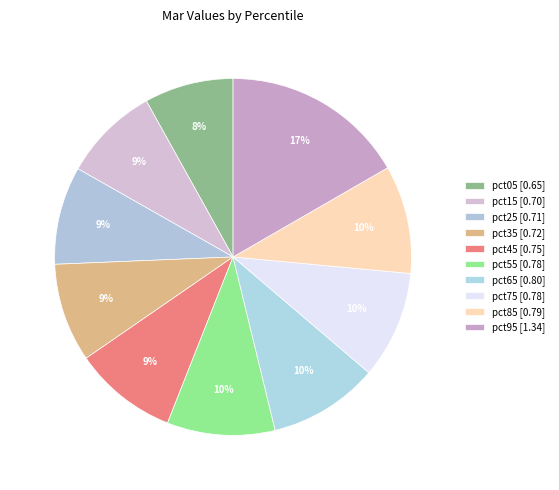

Is it true that pct45 is 1% of the pie?

False